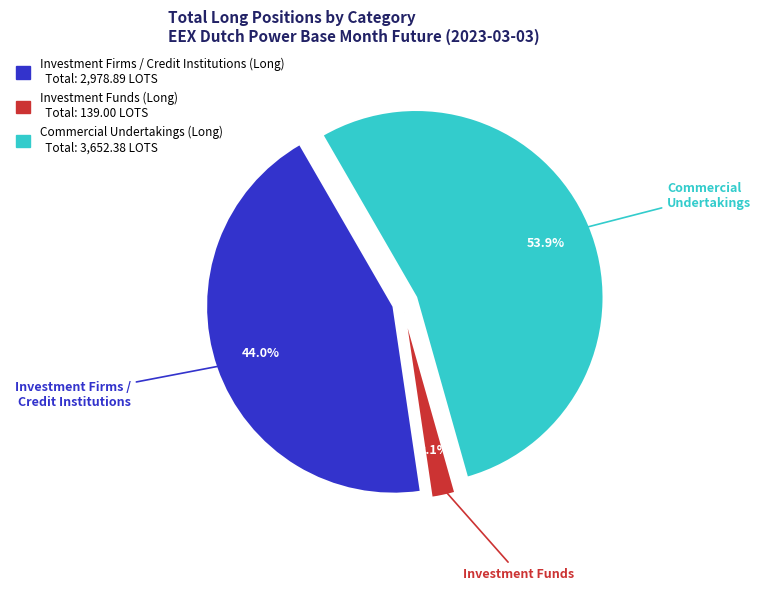

Does any single category account for the majority?

Yes